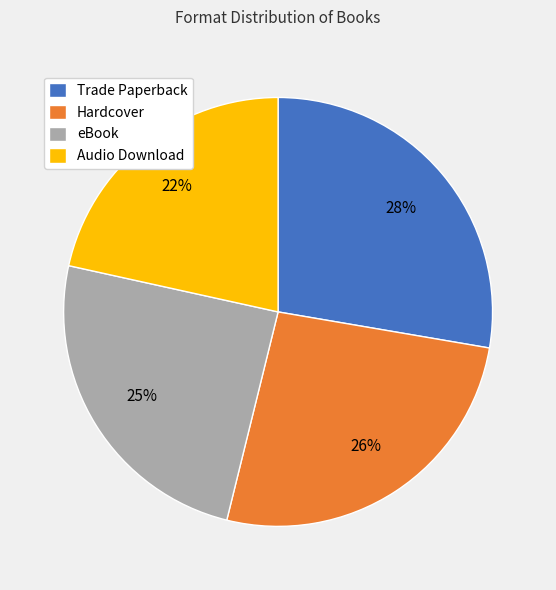

Which has a higher value, eBook or Trade Paperback?

Trade Paperback